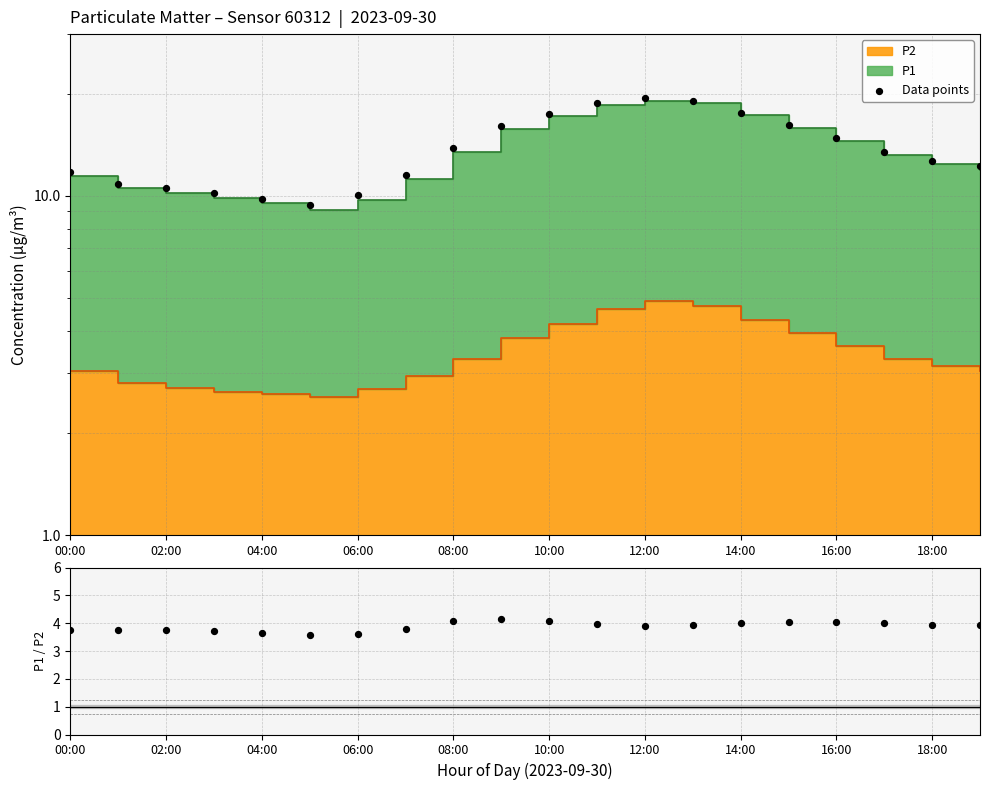

Is the value of P1/P2 ratio at 14 greater than the value of Data points at 13?

No